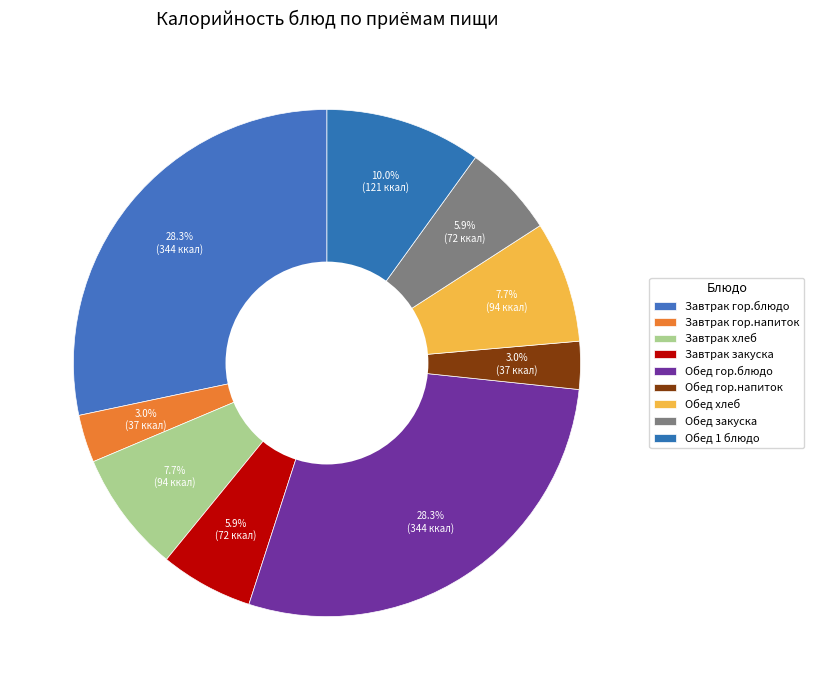

To the nearest percent, what portion does Завтрак закуска represent?

6%